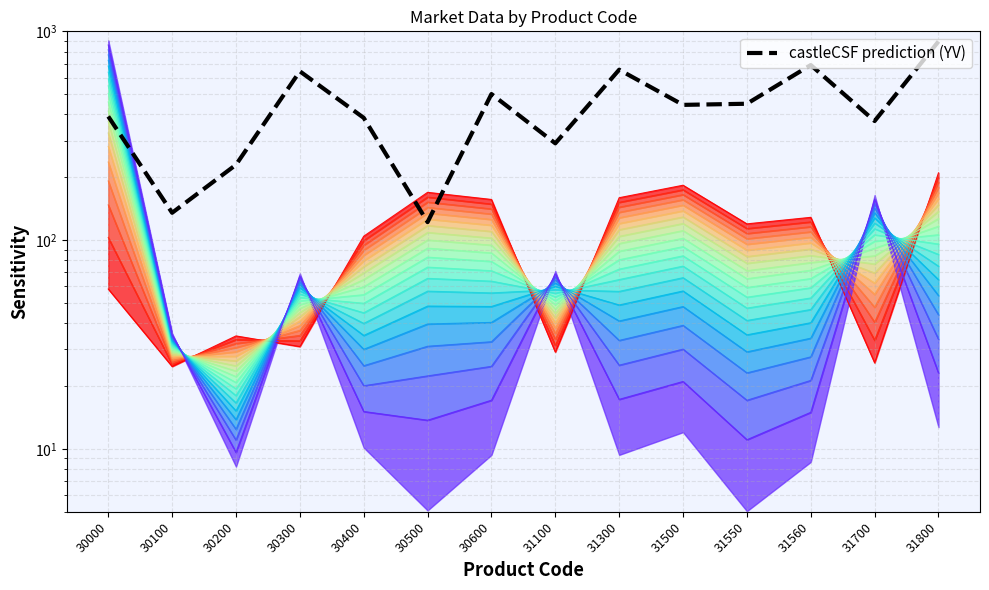

The value of quantity at 31500 is 21.0. True or false?

True